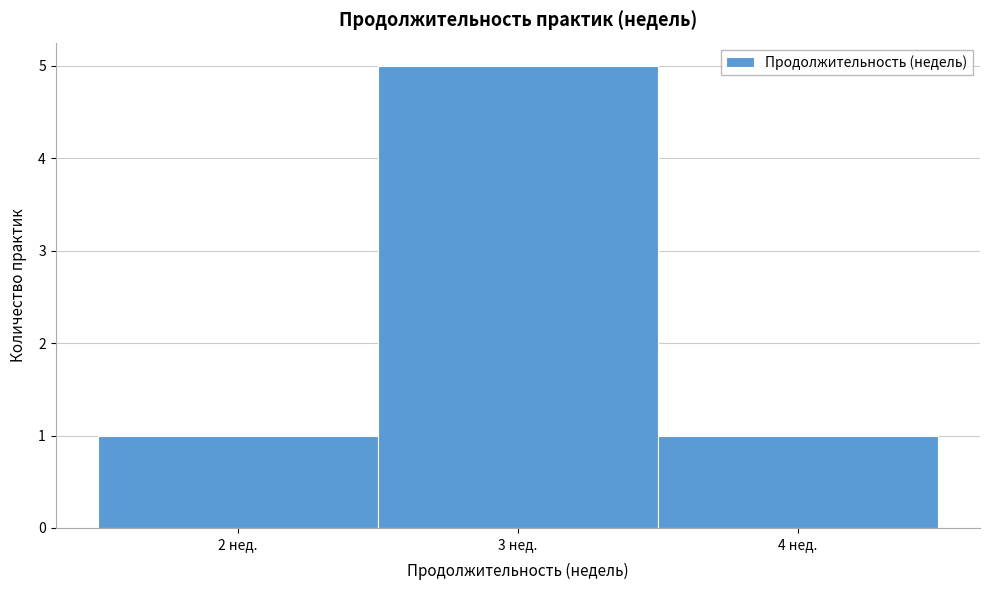

Reading left to right, list every bar in this chart as the range it spans on the x-axis followed by its height. The values are not printed on the chart, so give them approximately, as read against the axis.

1.5 to 2.5: 1
2.5 to 3.5: 5
3.5 to 4.5: 1